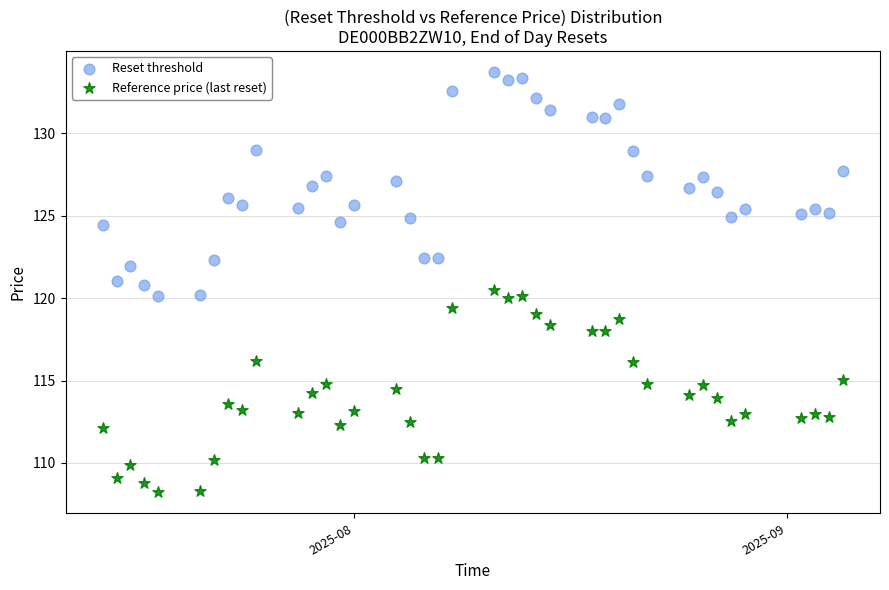

Across all data points, what is the range of X values (max minus min)?

53.0